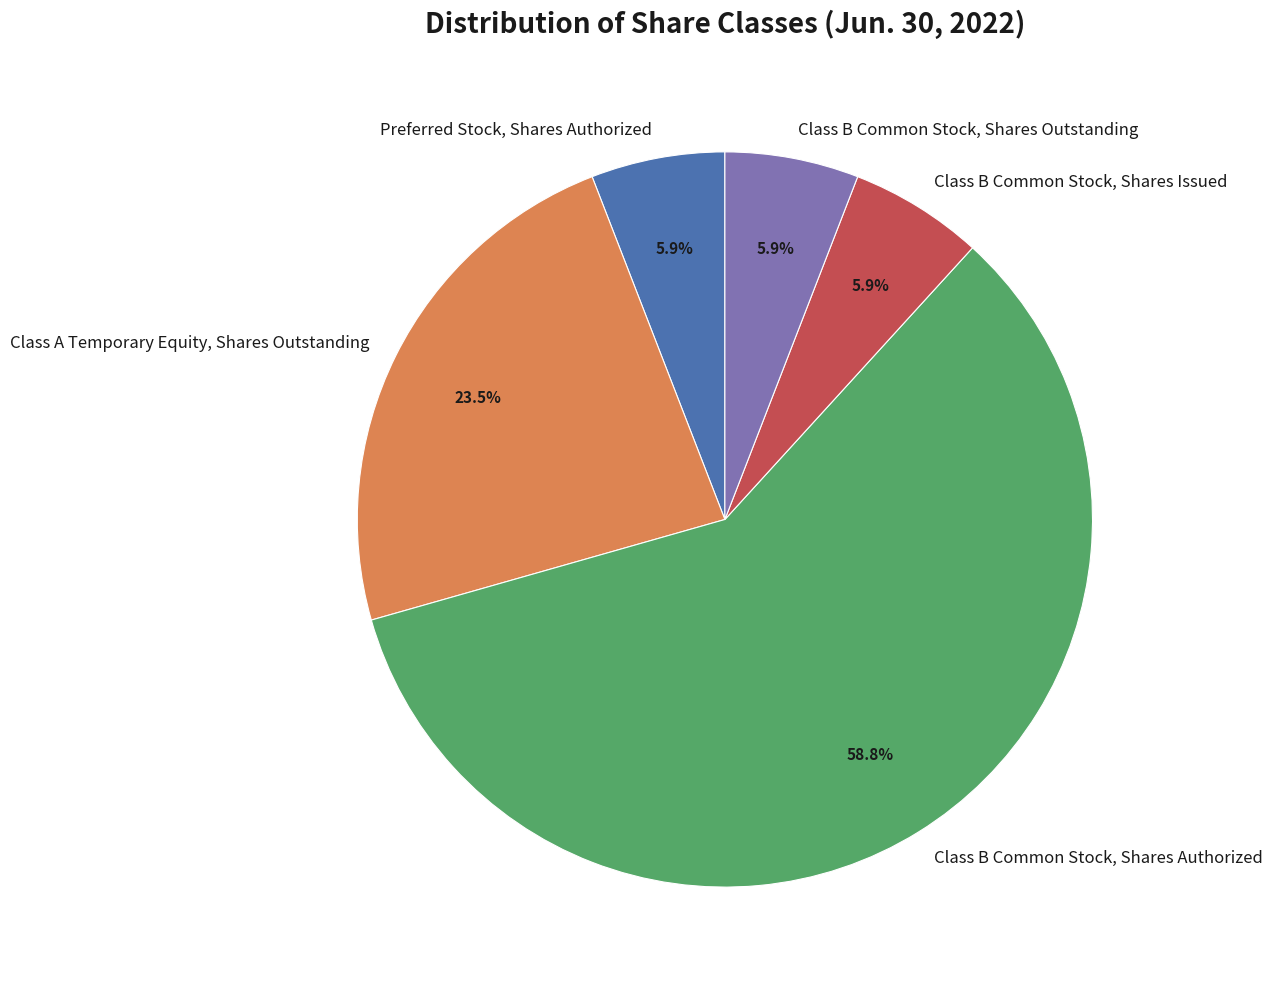

How many slices are in this pie chart?

5